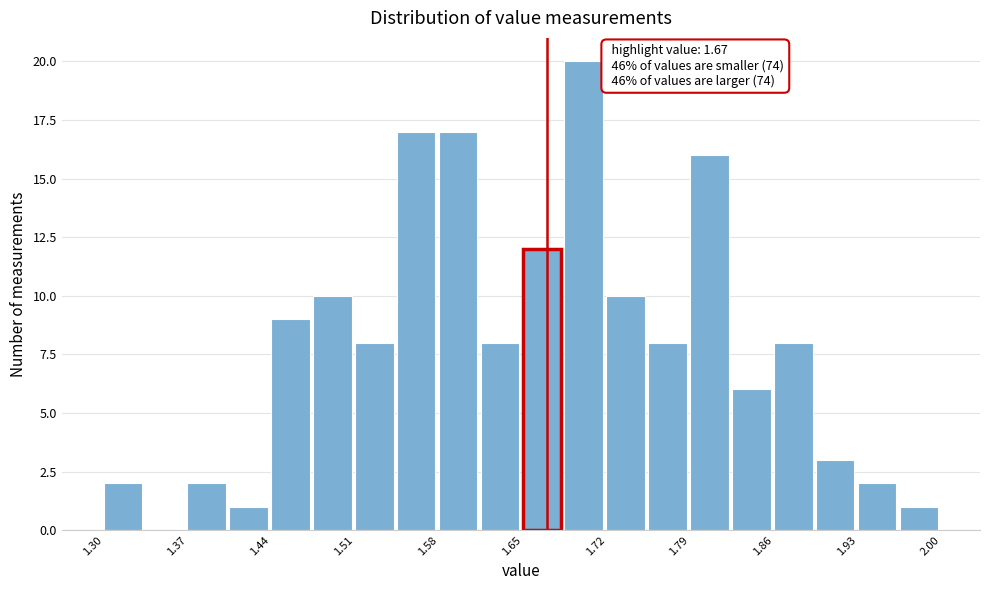

Read against the x-axis, roughly where is the centre of the tallest bar?

1.70